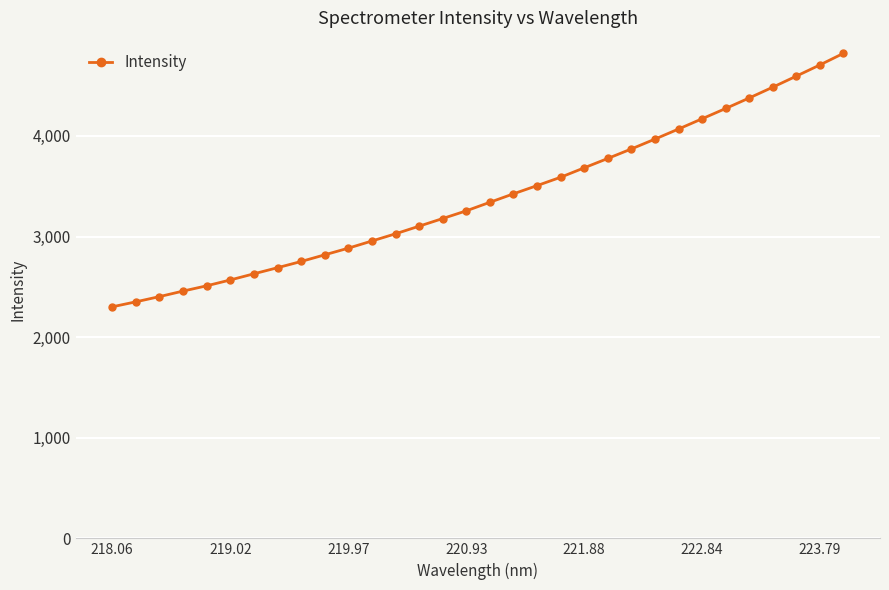

What is the value of the 15th point from the left?

3178.9